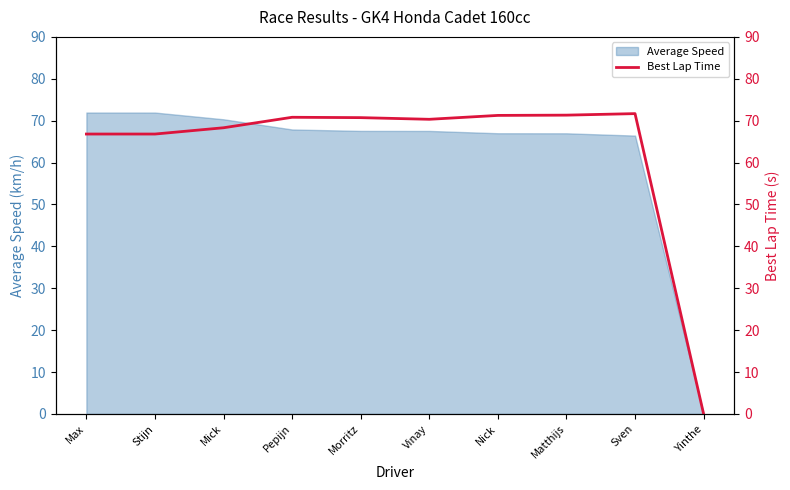

Reading left to right, what are all the values shown in this chart?

66.8	66.8	68.3	70.8	70.7	70.3	71.3	71.3	71.7	0.0